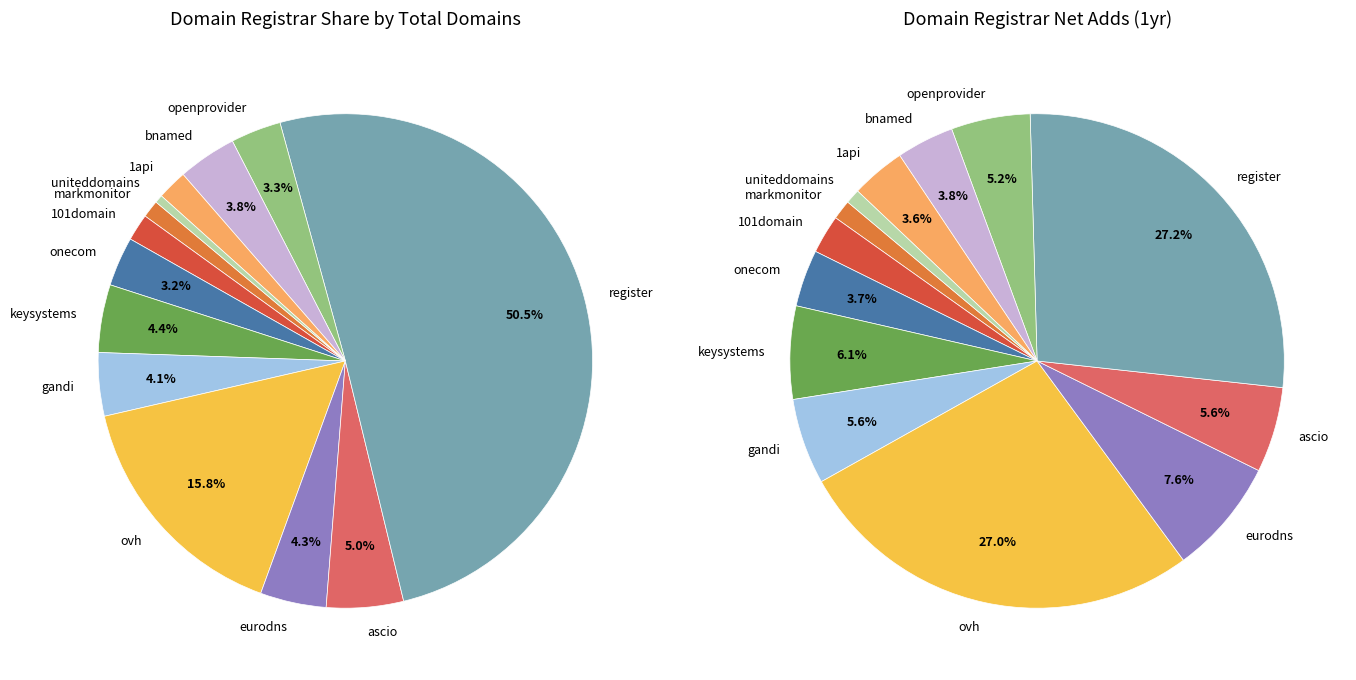

Does uniteddomains represent more than half of the total?

No